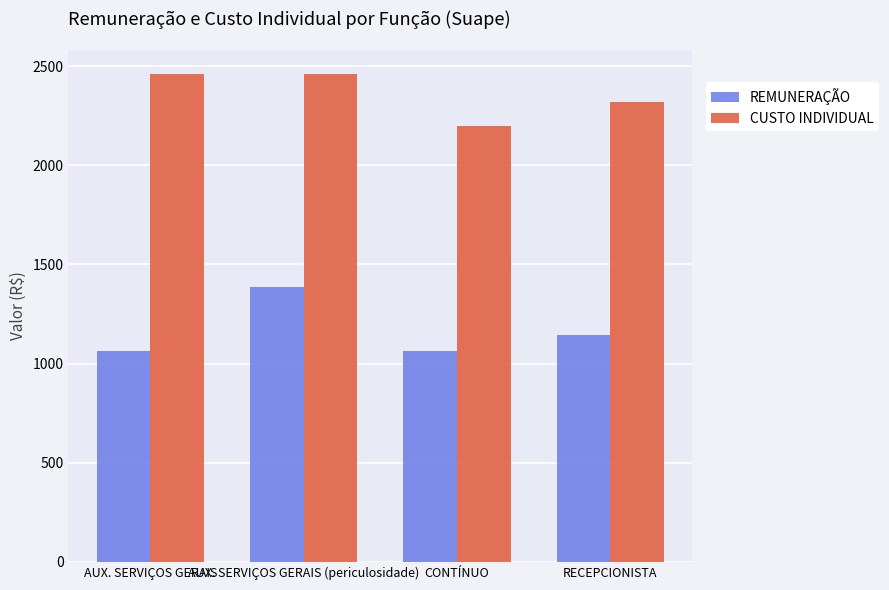

Reading left to right, transcribe all the data shown in this chart.

REMUNERAÇÃO: AUX. SERVIÇOS GERAIS=1066.1	AUX. SERVIÇOS GERAIS (periculosidade)=1386.0	CONTÍNUO=1066.1	RECEPCIONISTA=1143.6
CUSTO INDIVIDUAL: AUX. SERVIÇOS GERAIS=2460.5	AUX. SERVIÇOS GERAIS (periculosidade)=2460.5	CONTÍNUO=2197.7	RECEPCIONISTA=2318.8